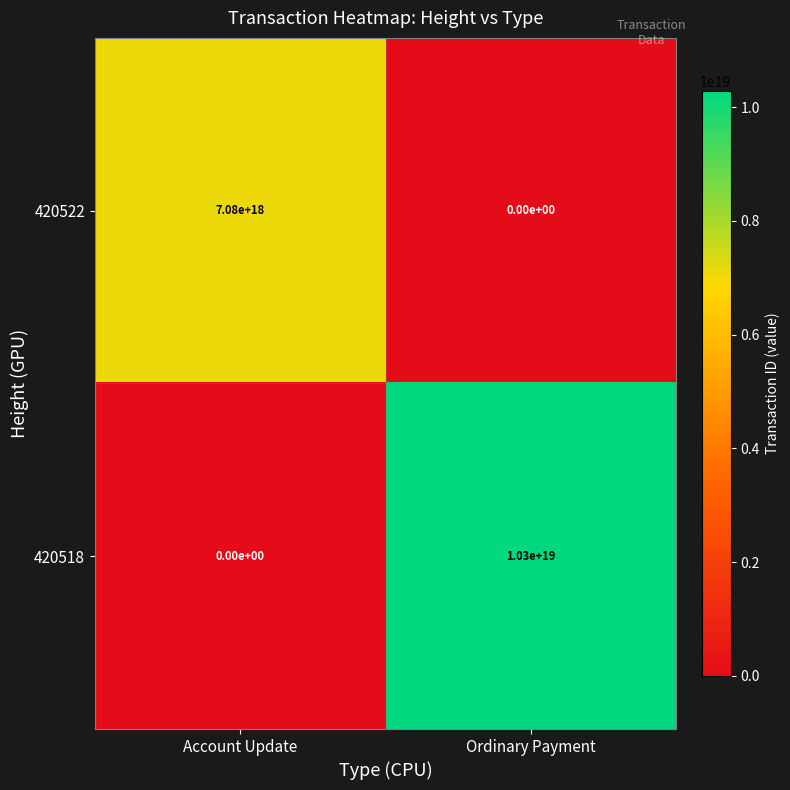

Which series has the largest total across all categories?

420518